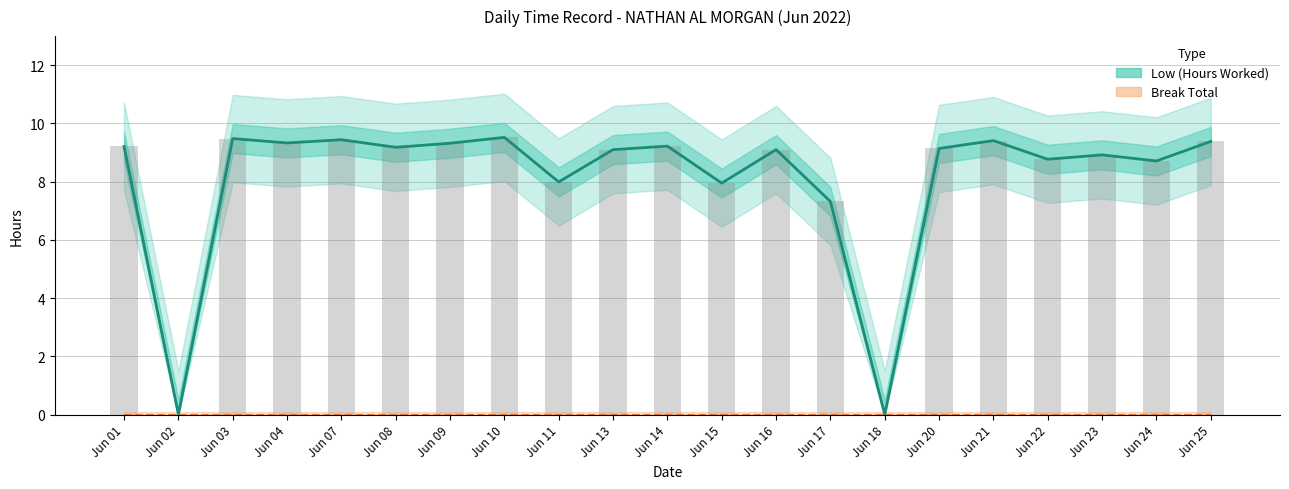

What is the change in value from Jun 17 to Jun 25?

+2.1